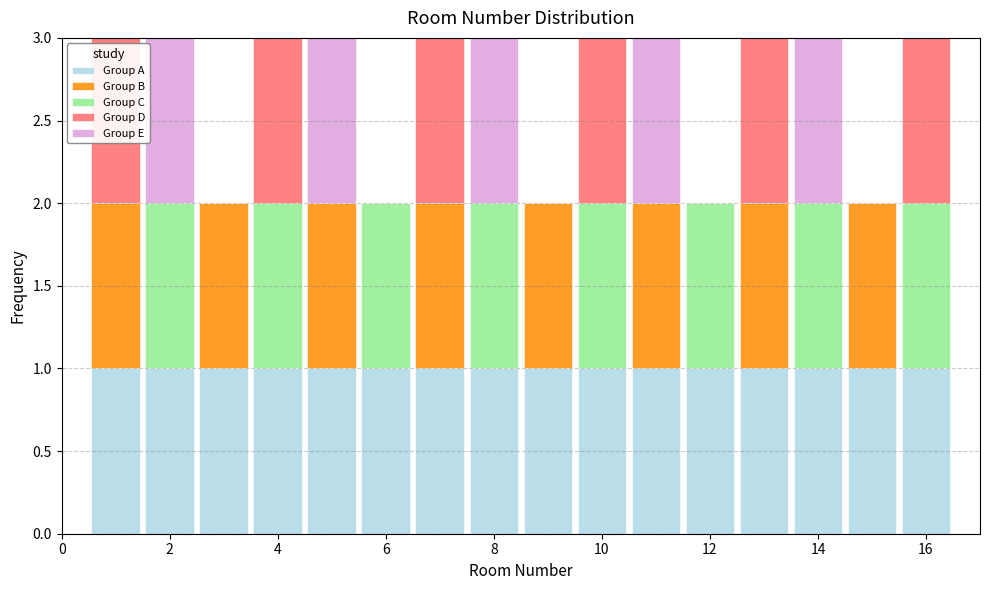

Reading left to right, list every stacked bar in this chart as the range it spans on the x-axis followed by its total height. Neither the bar edges nor the heights are printed on the chart, so give them approximately, as read against the axes.

0.5 to 1.5: 3
1.5 to 2.5: 3
2.5 to 3.5: 2
3.5 to 4.5: 3
4.5 to 5.5: 3
5.5 to 6.5: 2
6.5 to 7.5: 3
7.5 to 8.5: 3
8.5 to 9.5: 2
9.5 to 10.5: 3
10.5 to 11.5: 3
11.5 to 12.5: 2
12.5 to 13.5: 3
13.5 to 14.5: 3
14.5 to 15.5: 2
15.5 to 16.5: 3